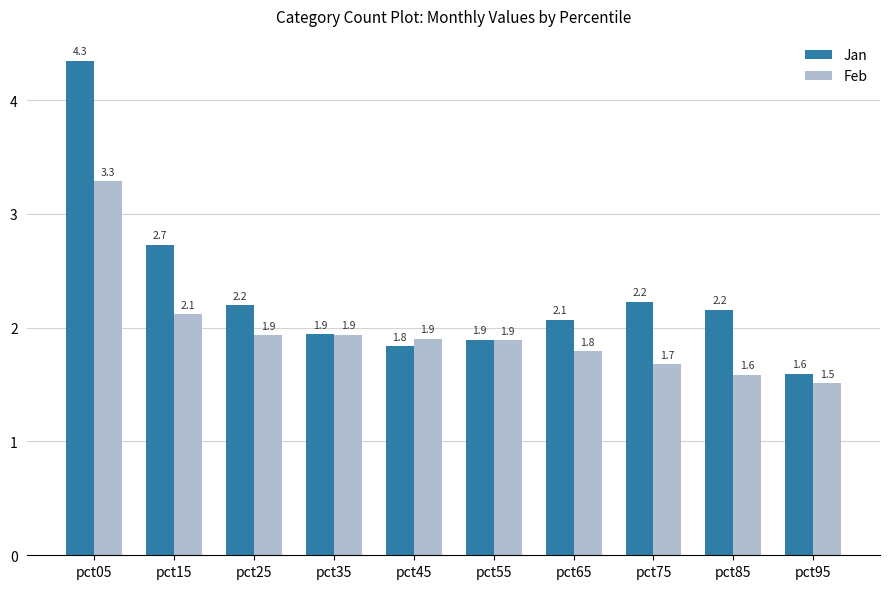

What is the difference between the maximum and minimum values in the Feb series?

1.8